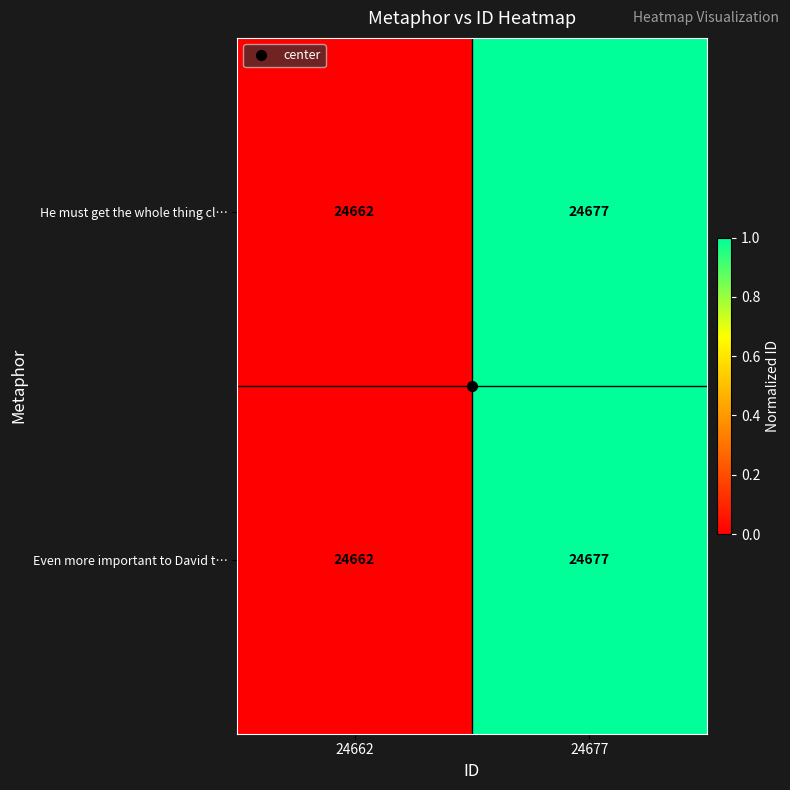

Rank the categories by Even more important to David t… value from lowest to highest.

24662, 24677